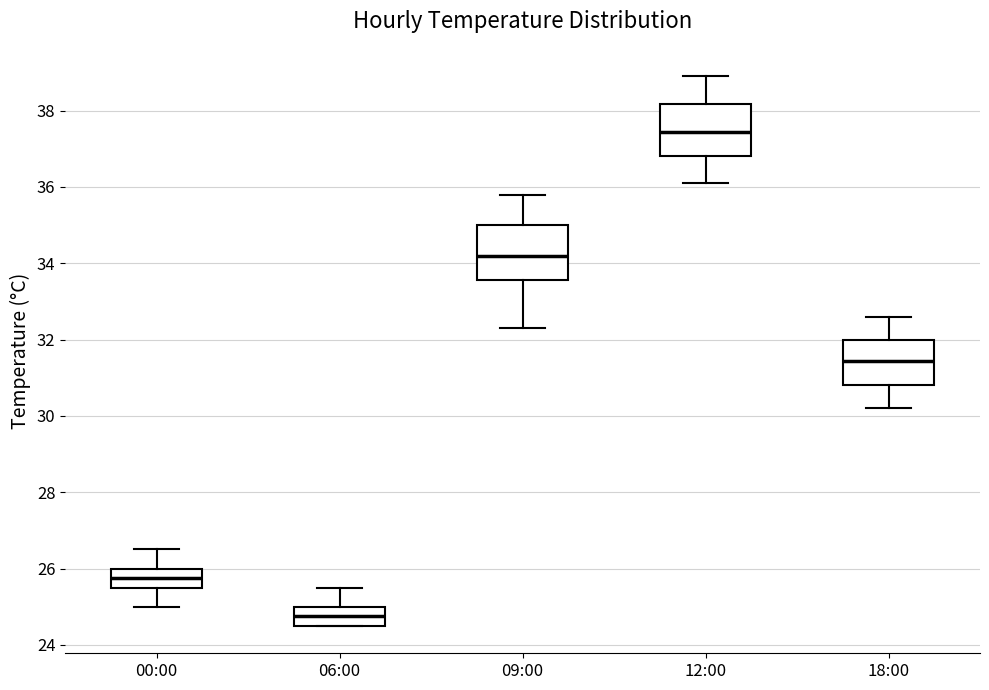

Reading left to right, transcribe this box plot: for each box, give where its median line is, the range the box spans, and where its two whiskers end, as read against the y-axis. The values are not printed on the chart, so give them approximately, as read against the axis.

00:00: median 25.8, box 25.6 to 26.0, whiskers 25.0 to 26.6
06:00: median 24.8, box 24.6 to 25.0, whiskers 24.6 to 25.6
09:00: median 34.2, box 33.6 to 35.0, whiskers 32.4 to 35.8
12:00: median 37.4, box 36.8 to 38.2, whiskers 36.2 to 39.0
18:00: median 31.4, box 30.8 to 32.0, whiskers 30.2 to 32.6